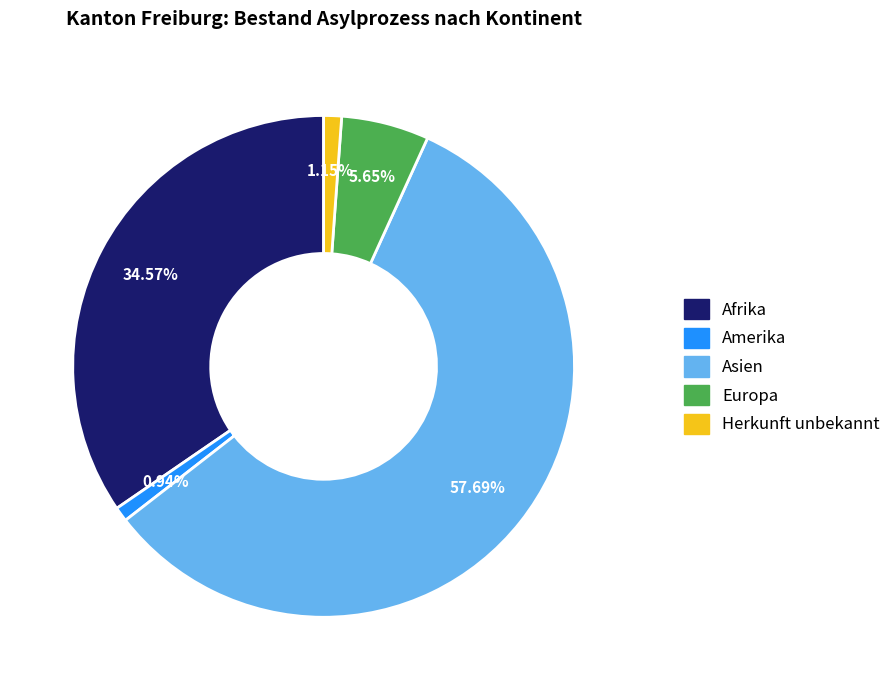

Combined, what portion of the pie is Amerika and Asien?

58.6%